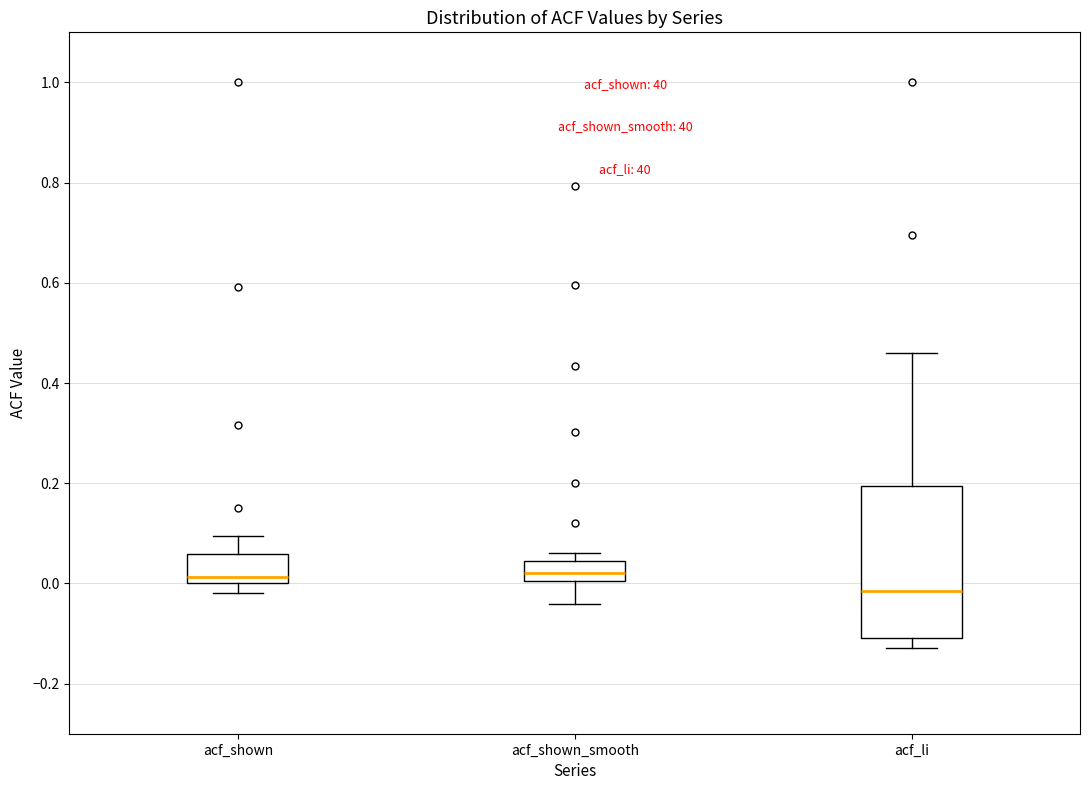

Reading left to right, read every box against the y-axis: the position of its median line, the range the box covers, and the ends of its whiskers. The values are not printed on the chart, so give them approximately, as read against the axis.

acf_shown: median 0.02, box 0.00 to 0.06, whiskers -0.02 to 0.10
acf_shown_smooth: median 0.02, box 0.00 to 0.04, whiskers -0.04 to 0.06
acf_li: median -0.02, box -0.10 to 0.20, whiskers -0.12 to 0.46